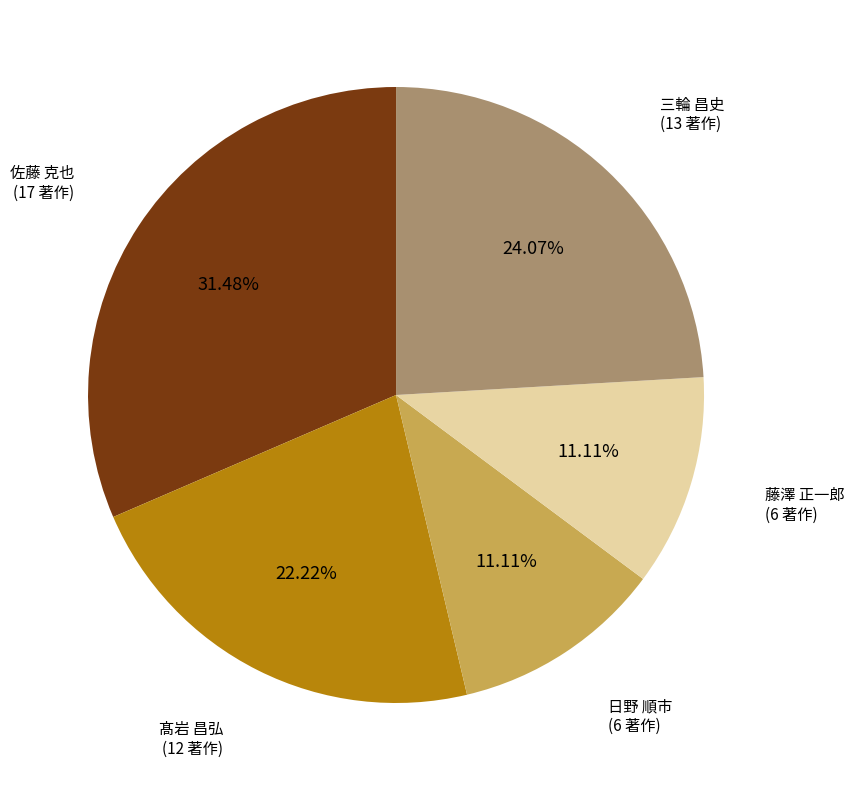

What is the largest slice in the pie chart?

佐藤 克也